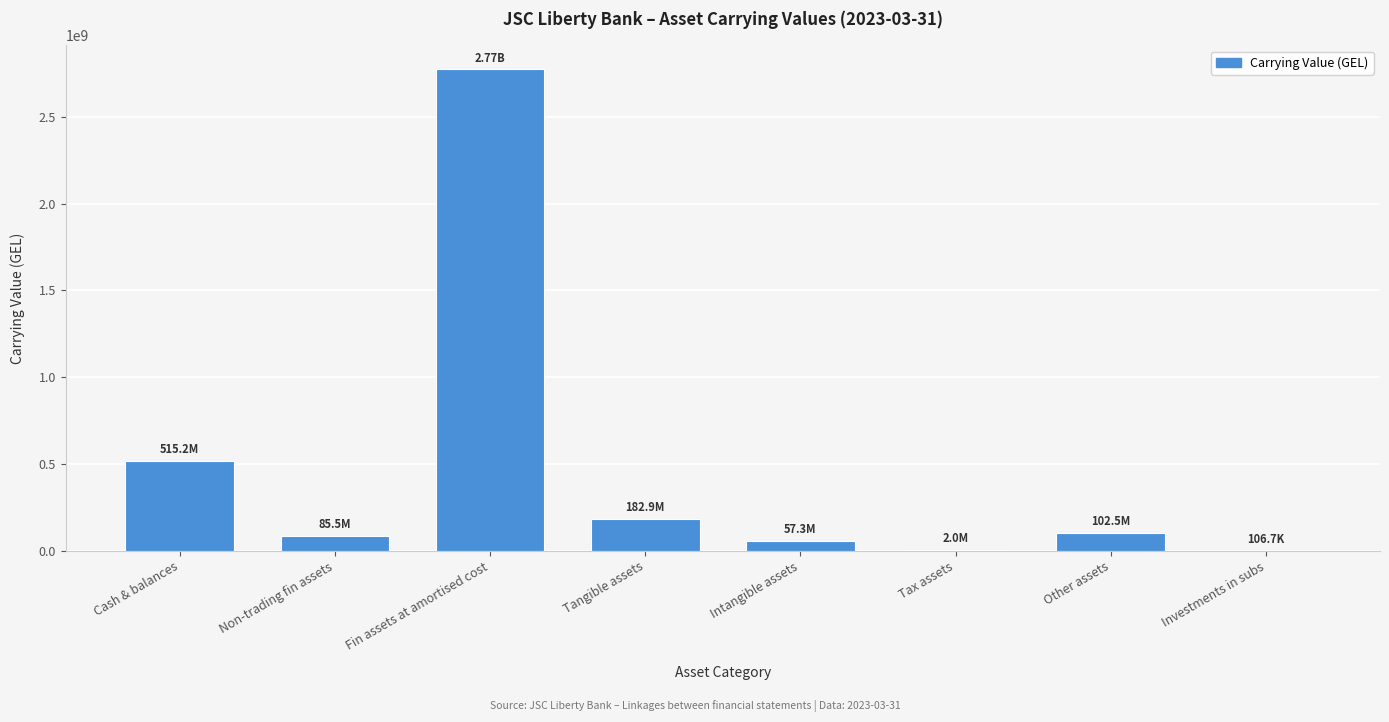

At which label is the value closest to 1387549705?

Cash & balances